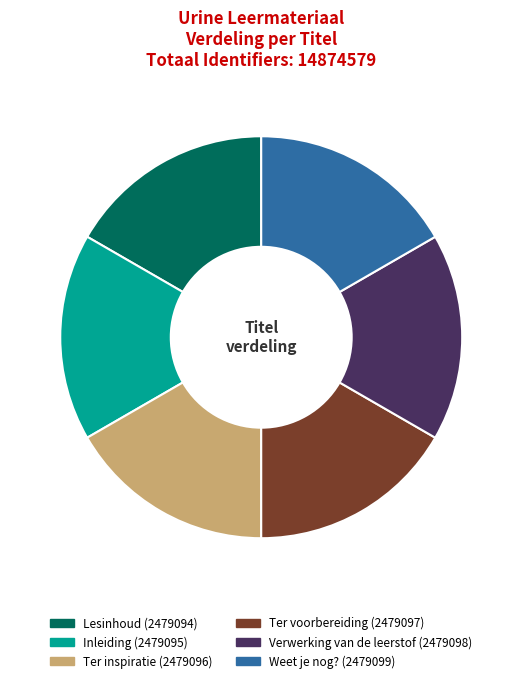

Does any single category account for the majority?

No